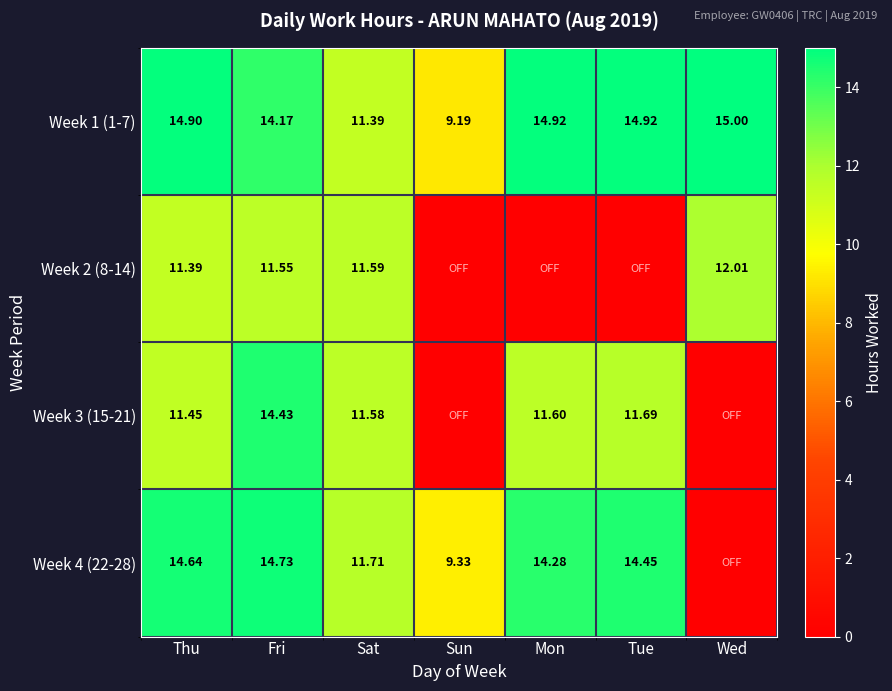

Is it true that Week 2 (8-14) equals 7.6 at Thu?

False